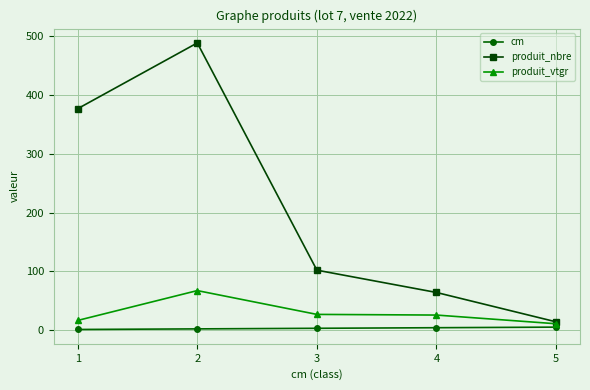

Which series changed the most between 1 and 5?

produit_nbre